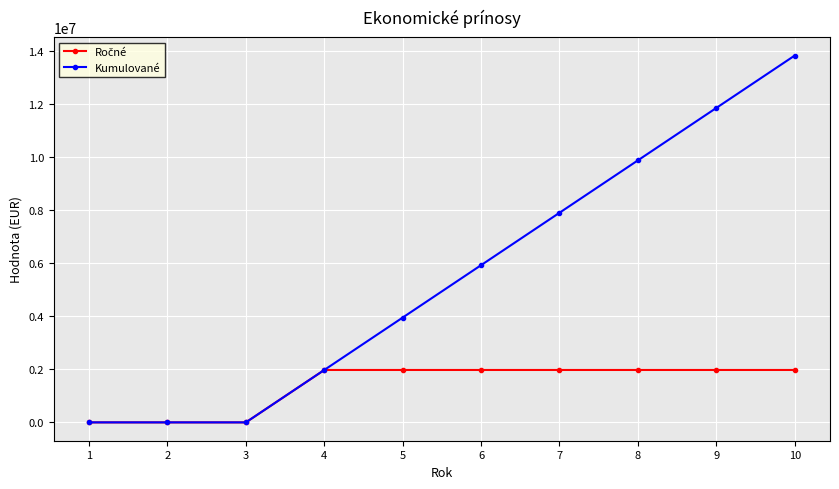

What is the maximum value for Kumulované?

13824710.7